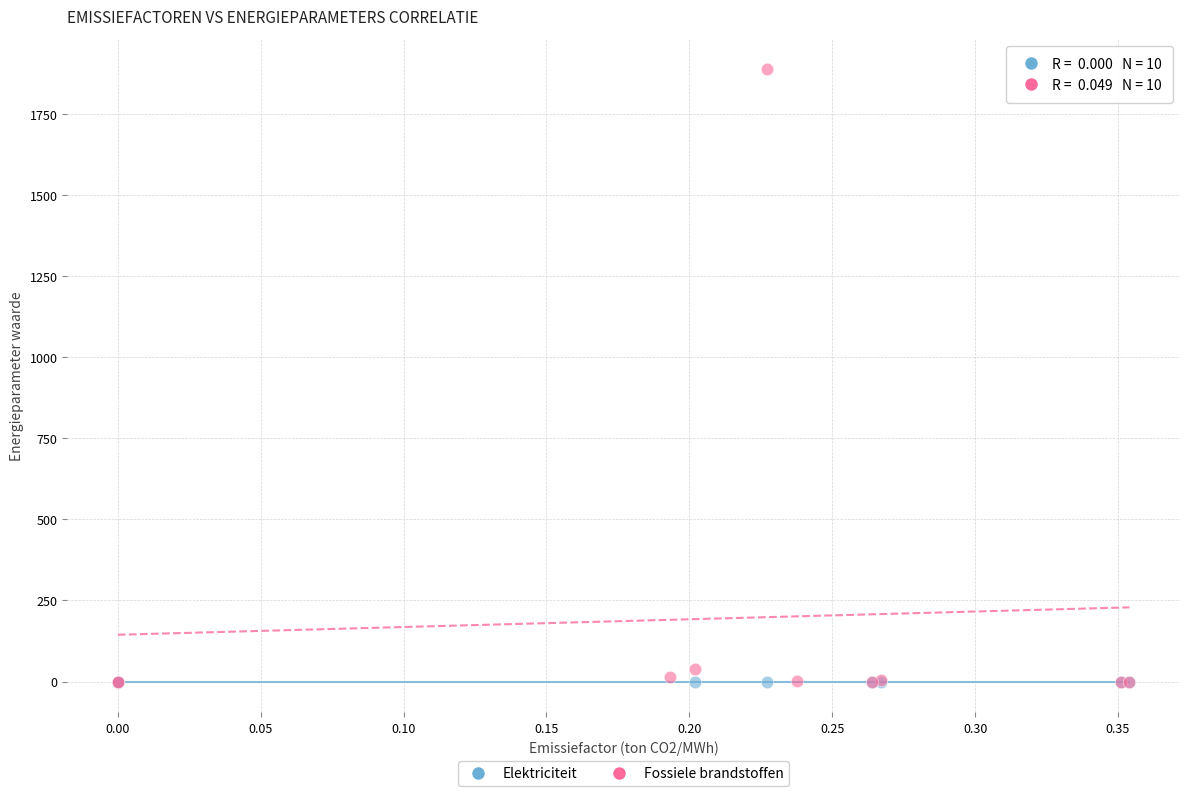

What are all the series names shown in the legend?

Elektriciteit, Fossiele brandstoffen